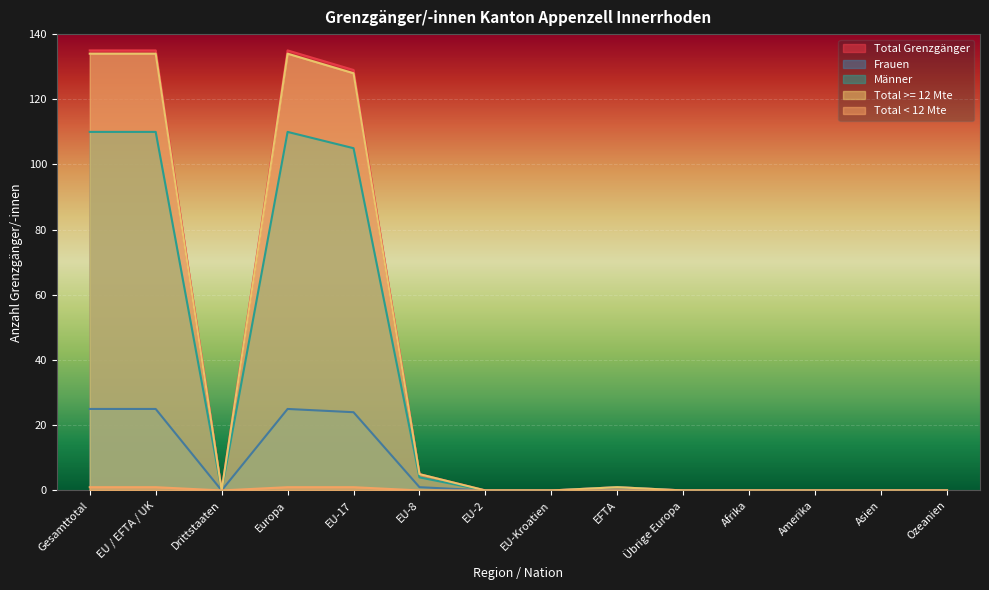

Reading left to right, extract all data points from this chart.

Total Grenzgänger: 135	135	0	135	129	5	0	0	1	0	0	0	0	0
Frauen: 25	25	0	25	24	1	0	0	0	0	0	0	0	0
Männer: 110	110	0	110	105	4	0	0	1	0	0	0	0	0
Total >= 12 Mte: 134	134	0	134	128	5	0	0	1	0	0	0	0	0
Total < 12 Mte: 1	1	0	1	1	0	0	0	0	0	0	0	0	0